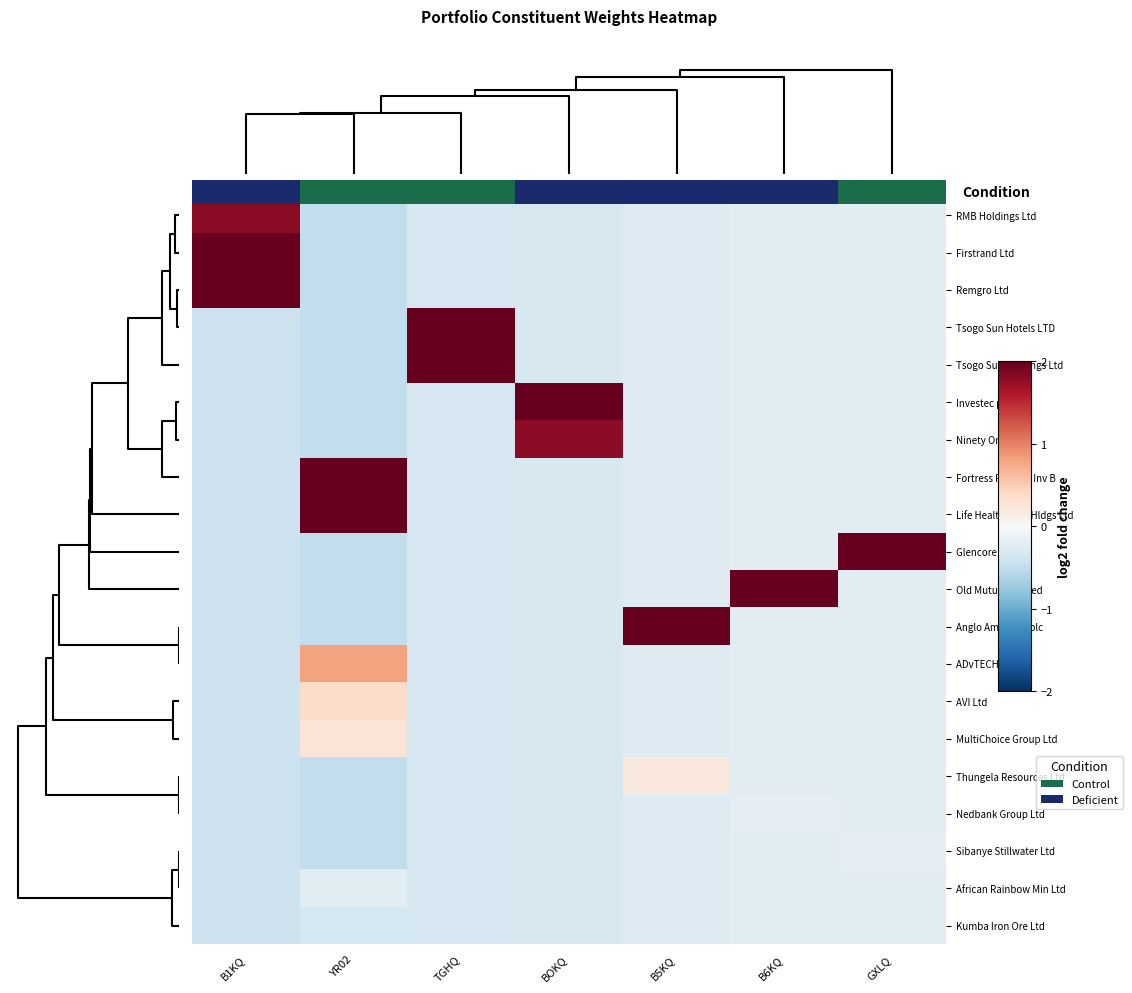

What is the total value across all series at B6KQ?

-2.4